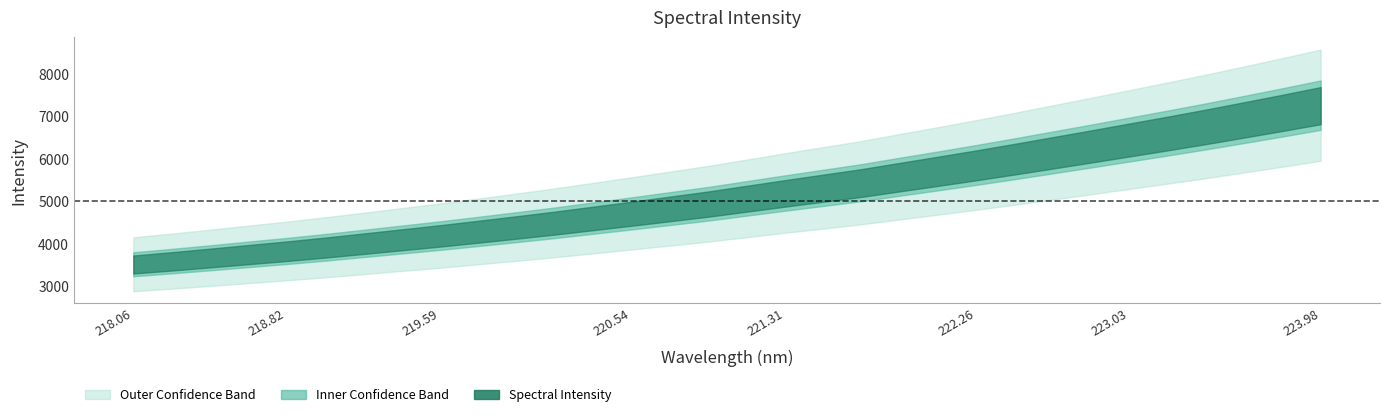

Reading right to left, list all the values displayed in this chart.

7259.7	7089.4	6924.3	6760.8	6604.3	6451.4	6299.0	6148.9	5999.9	5854.7	5714.5	5577.6	5438.4	5316.4	5194.0	5068.4	4942.7	4829.0	4716.4	4606.0	4496.0	4393.0	4292.7	4194.2	4102.0	4009.8	3918.4	3833.1	3753.5	3672.8	3594.6	3520.8